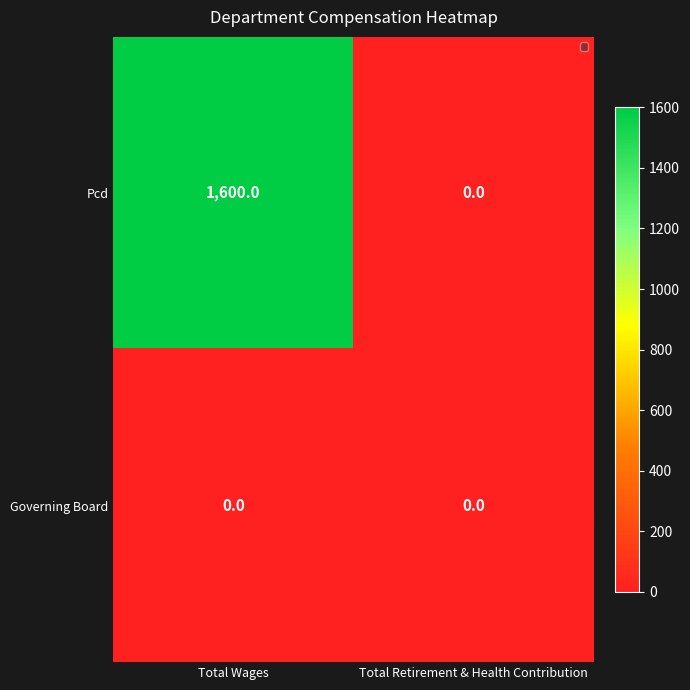

List the series in order of their peak value, highest first.

Pcd, Governing Board